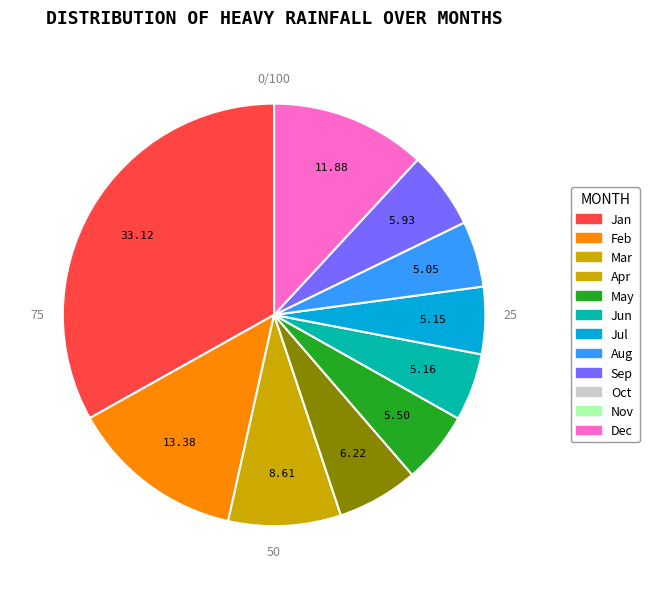

Does pct55 represent more than half of the total?

No